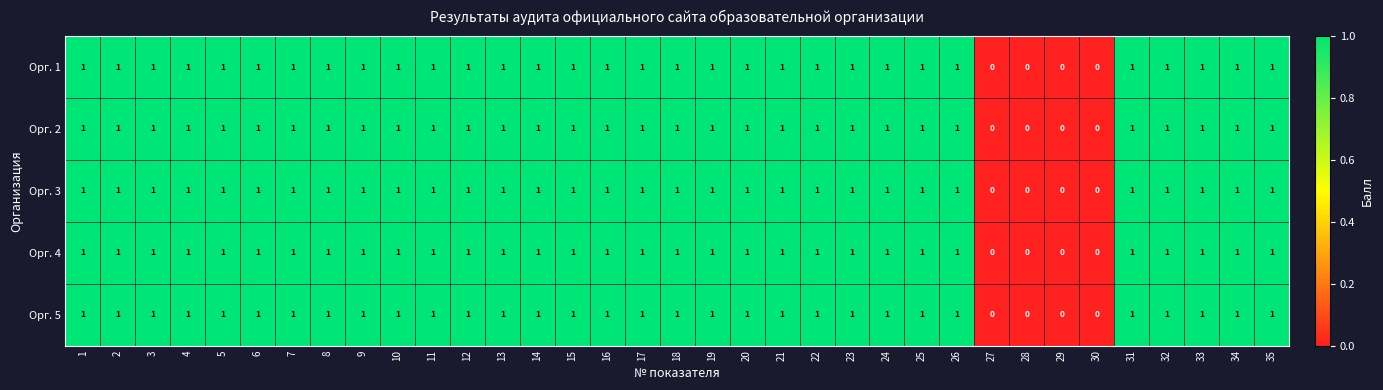

The Орг. 3 series shows 2 at 7. True or false?

False